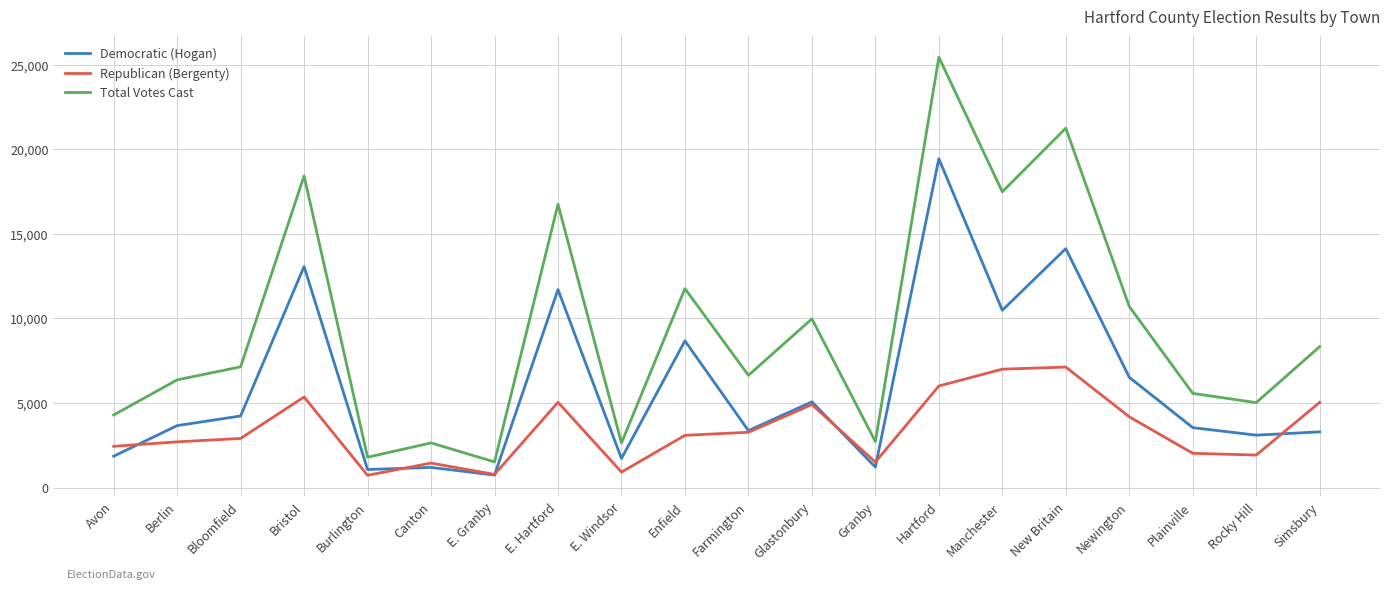

What is the difference between the second highest and second lowest values in the Republican (Bergenty) series?

6221